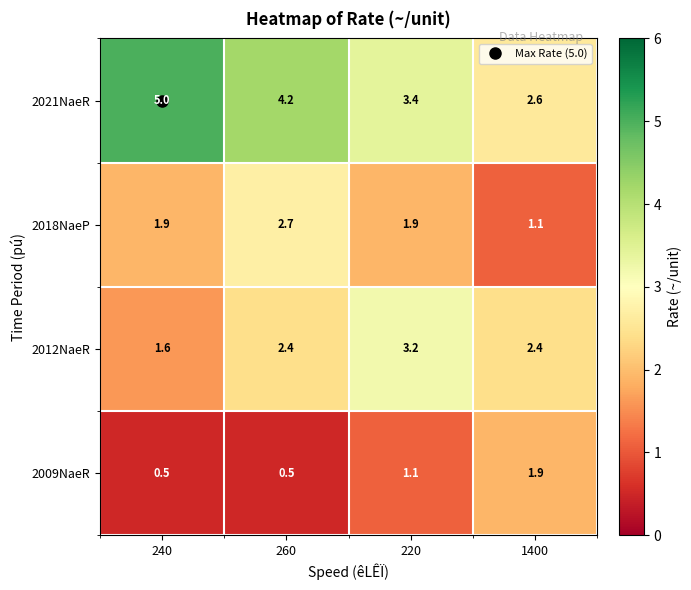

The 2021NaeR series shows 3.4 at 220. True or false?

True